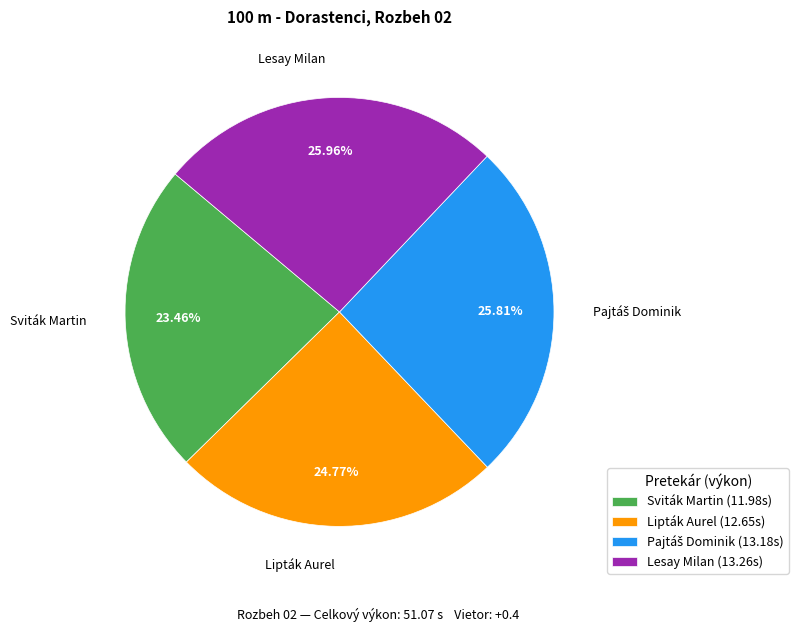

Is the sum of Lesay Milan and Sviták Martin greater than half?

No